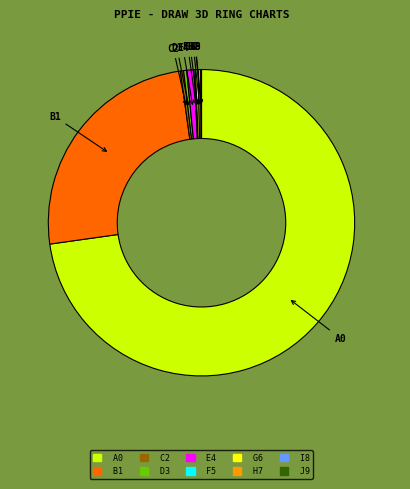

Is there a majority slice in this chart?

Yes